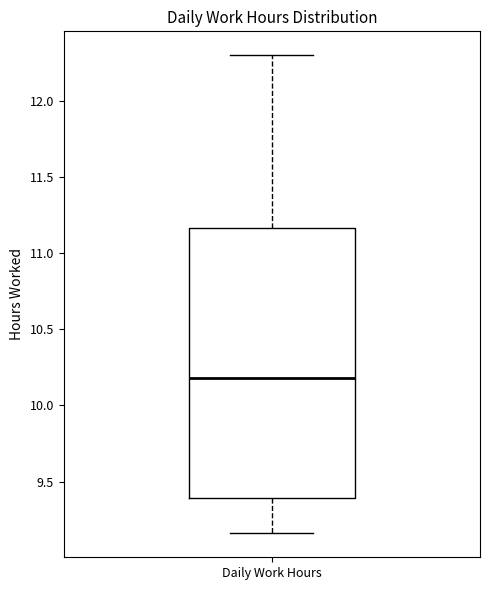

Where does the median line of the box for Daily Work Hours sit on the y-axis? The values are not printed on the chart, so give them approximately, as read against the axis.

10.20